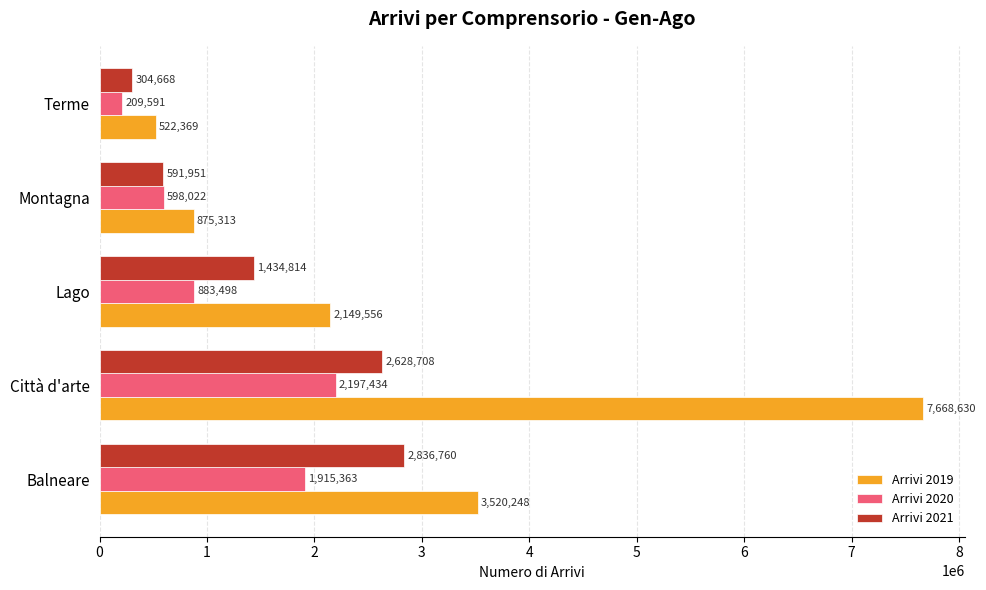

What is the sum of all Arrivi 2021 values?

7796901